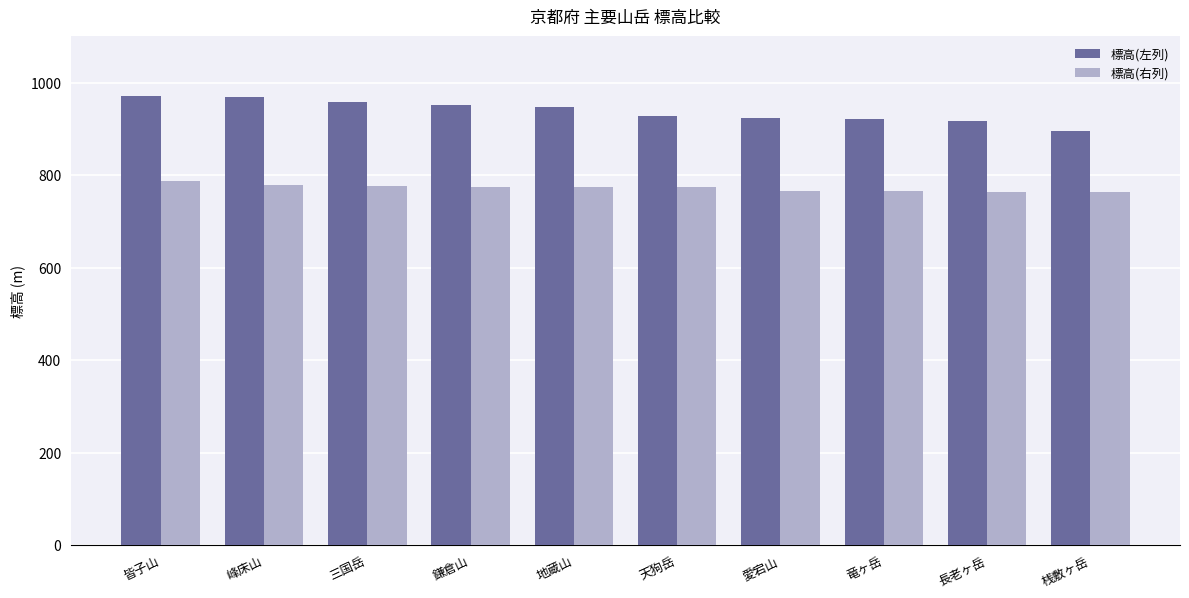

What is the minimum value shown in the chart?

763